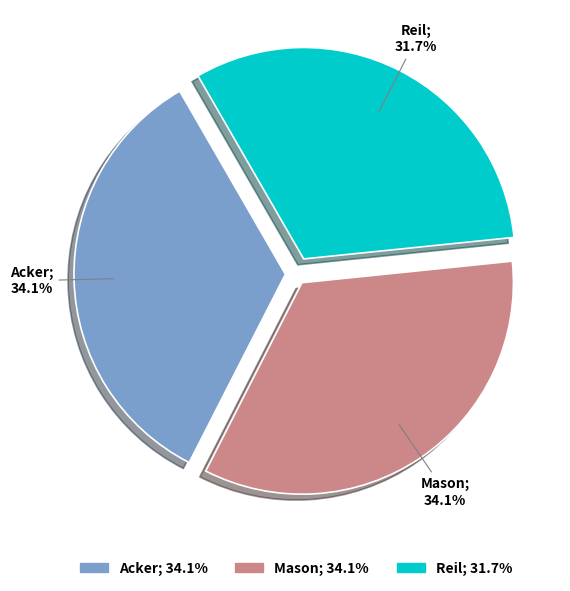

Combined, do Reil and Acker account for over 50%?

Yes